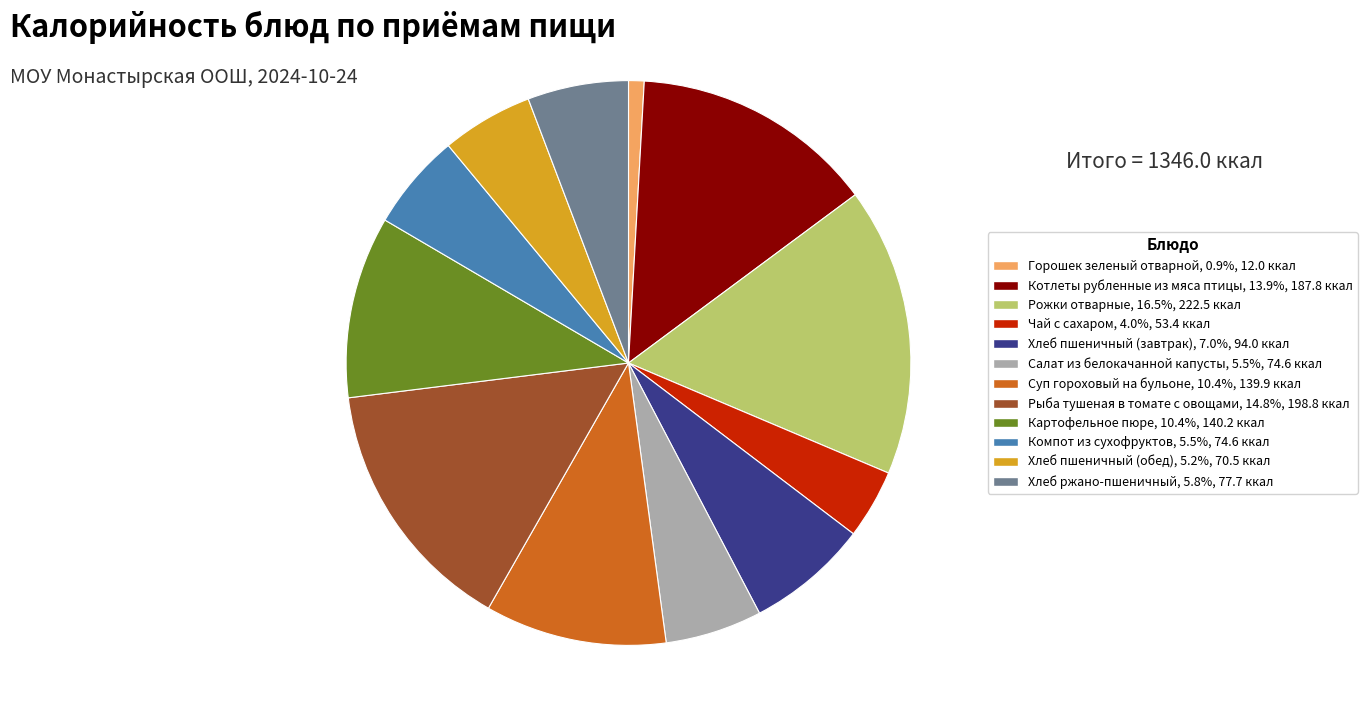

Which category has the smallest portion of the pie?

Горошек зеленый отварной